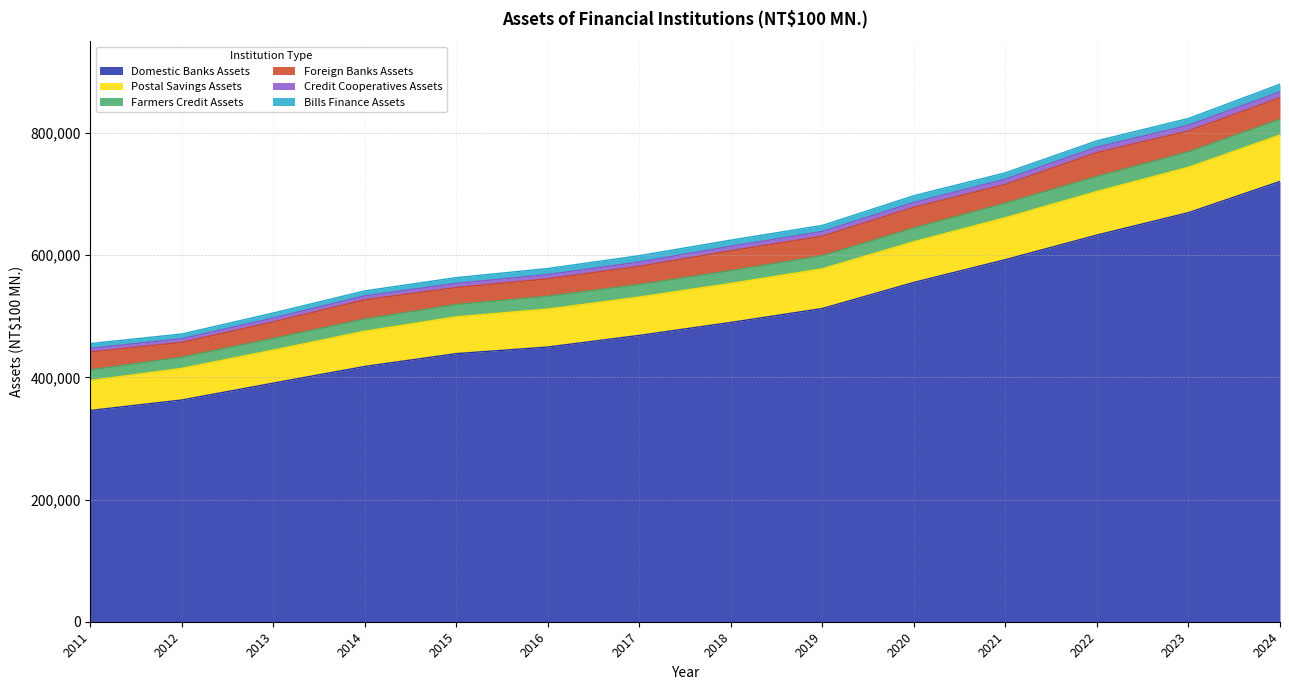

True or false: Farmers Credit Assets has more than 0 points higher than both neighbors.

False